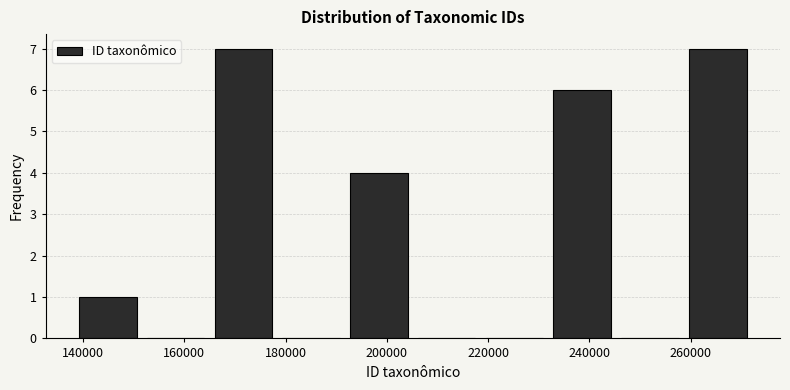

What is the height of the bar covering 164000 to 178000 on the x-axis? Neither the bar edges nor the heights are printed on the chart, so give them approximately, as read against the axes.

7